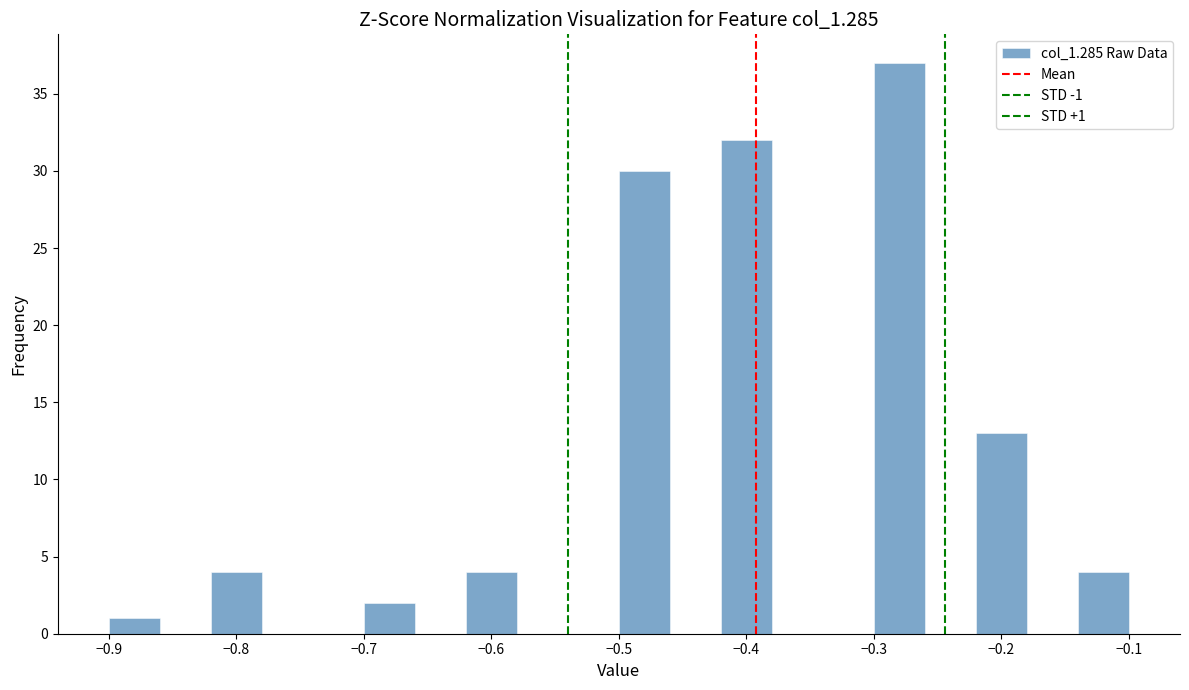

Over which range of the x-axis is the bar tallest?

-0.30 to -0.26